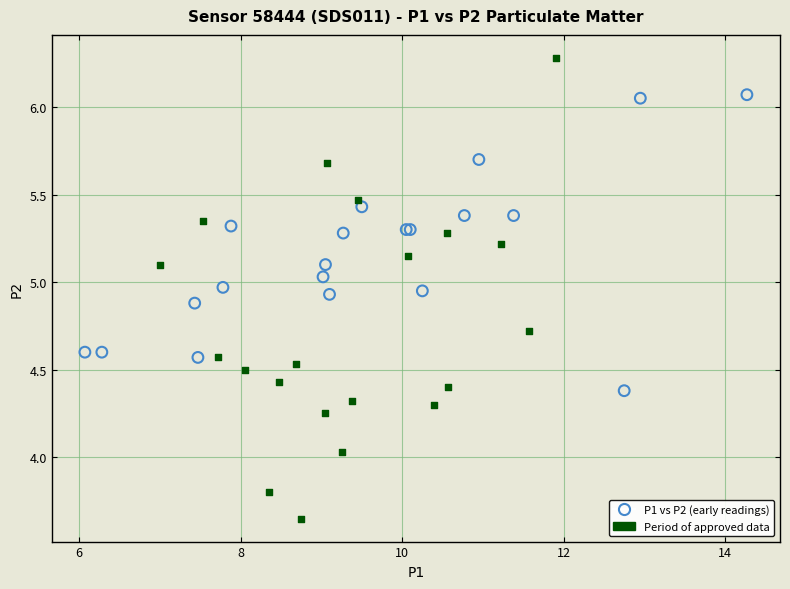

Which series has the widest spread of Y values?

Period of approved data